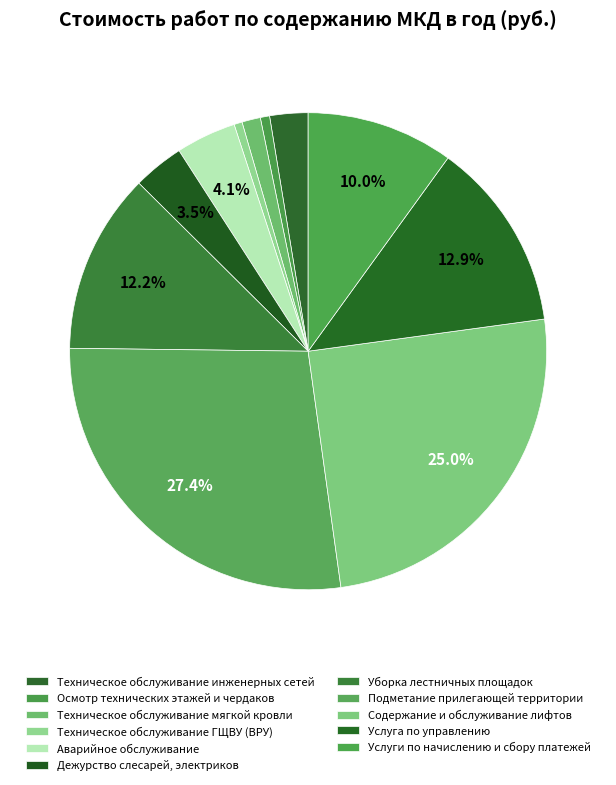

True or false: Техническое обслуживание ГЩВУ (ВРУ) accounts for 11% of the total.

False